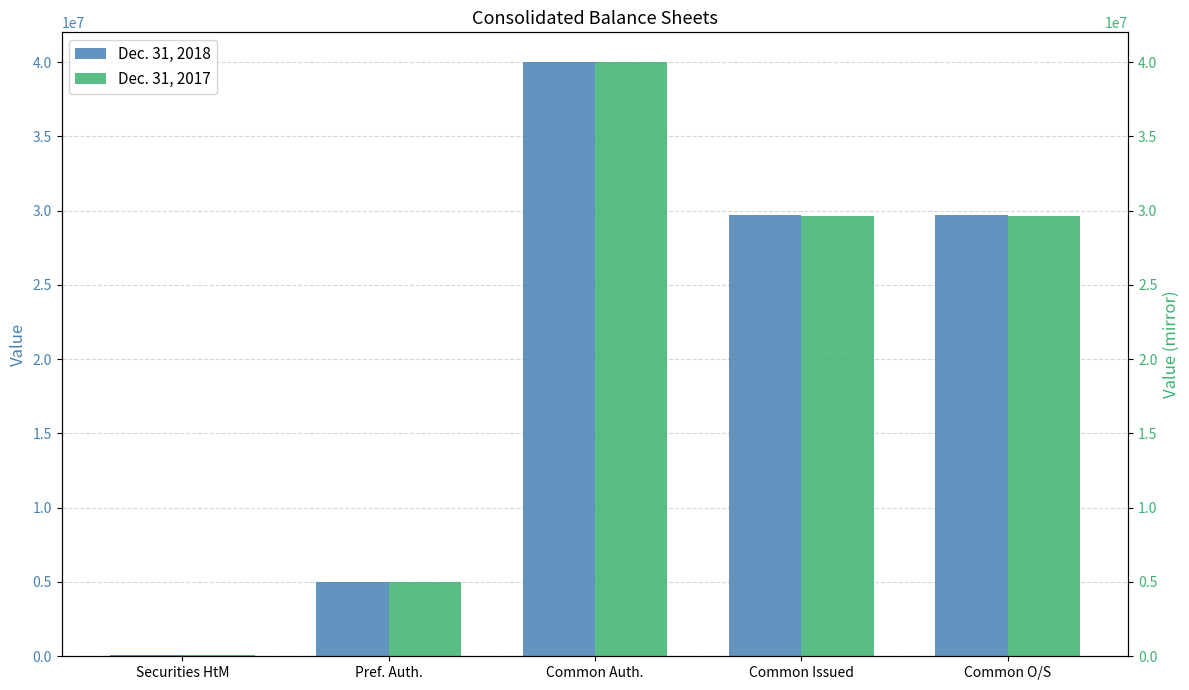

What is the value of the Dec. 31, 2018 bar at the 4th from the left?

29724874